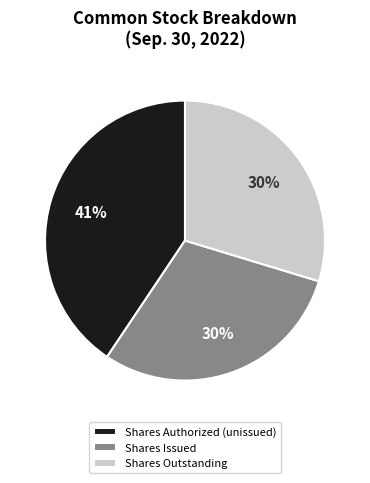

How many slices are in this pie chart?

3